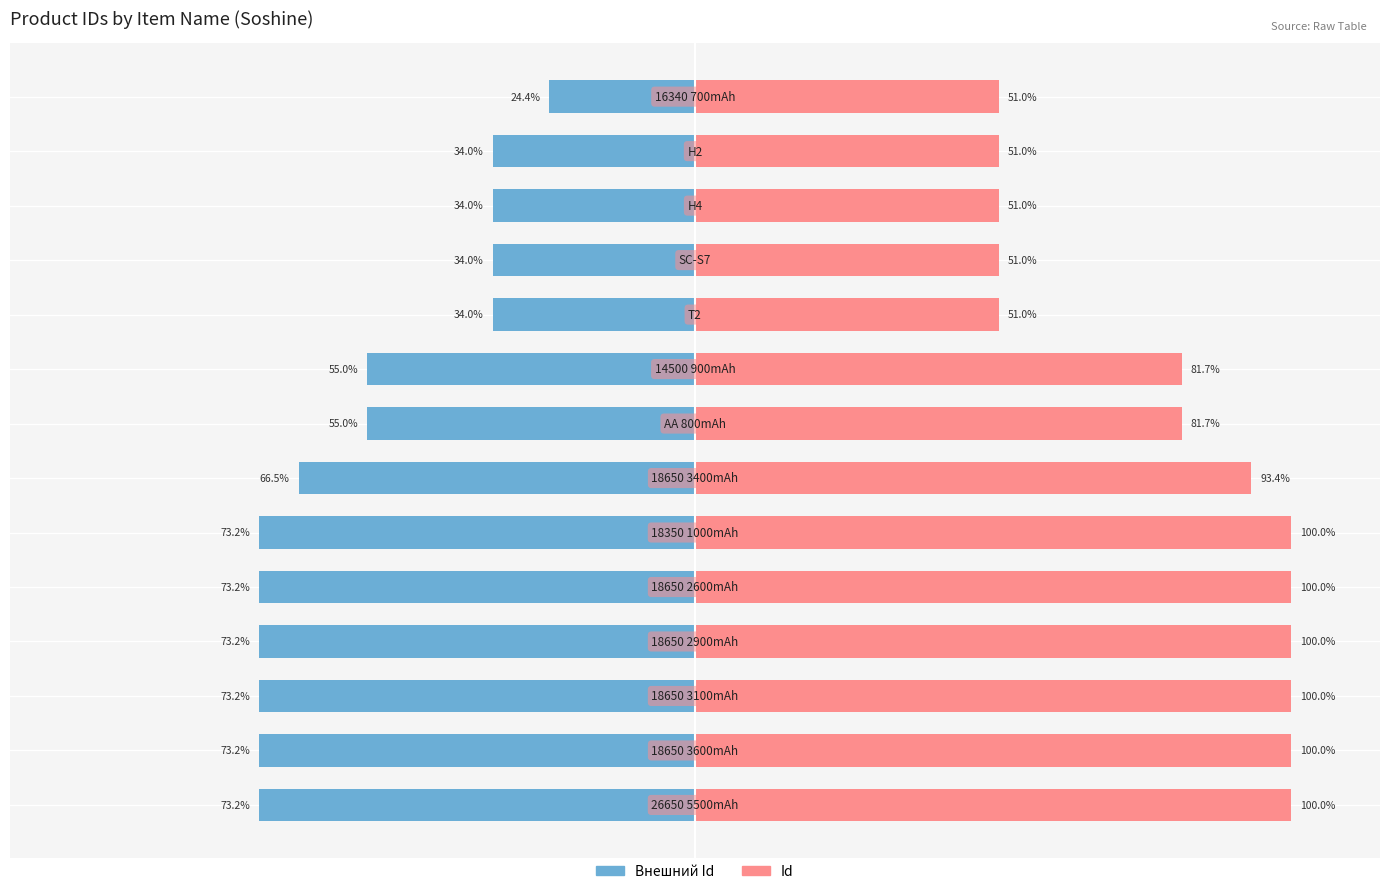

Which has a higher value, 0 or 13?

13